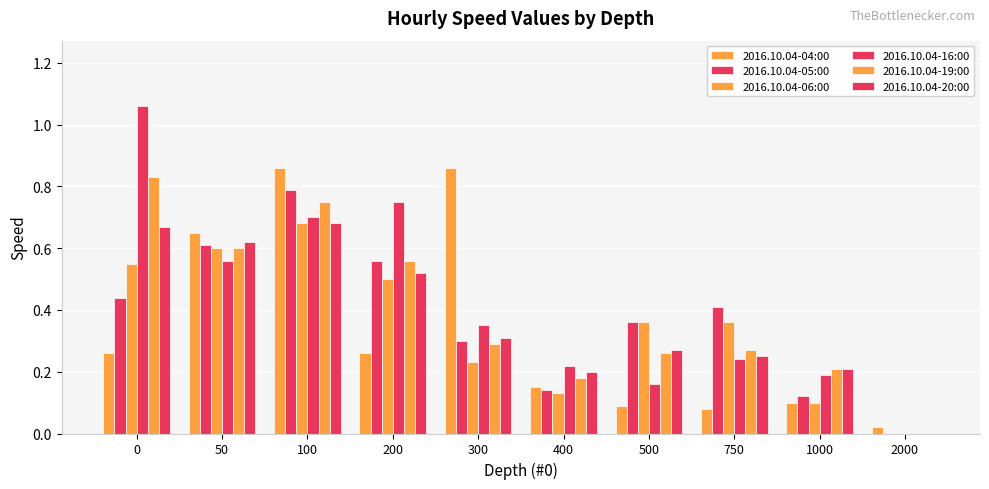

Does the chart contain stacked bars?

No